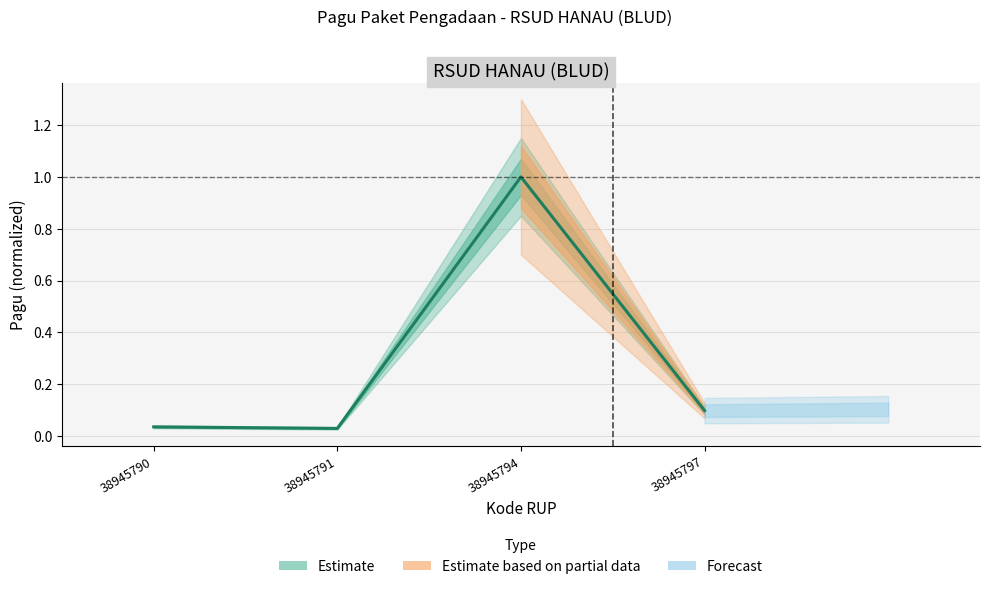

What is the difference between the maximum and second lowest values?

1.0